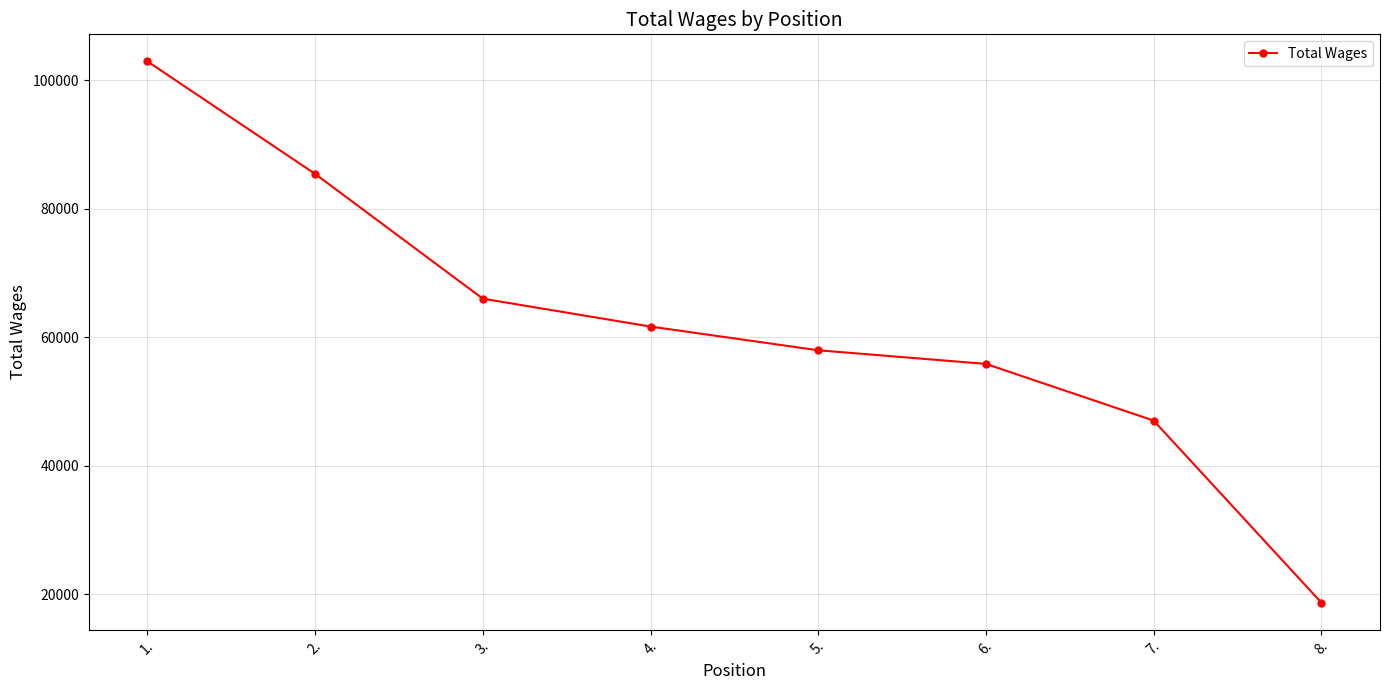

What is the label of the 7th point from the left?

7.